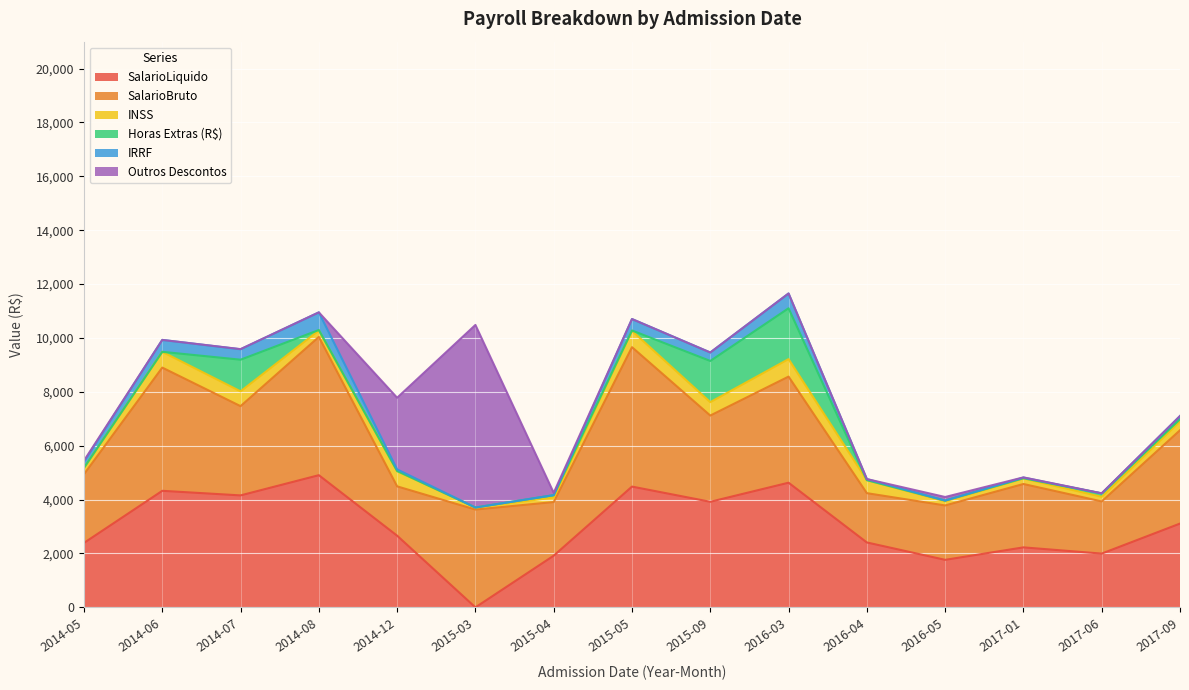

What is the difference between the Outros Descontos values at 2016-03 and 2017-01?

6.0